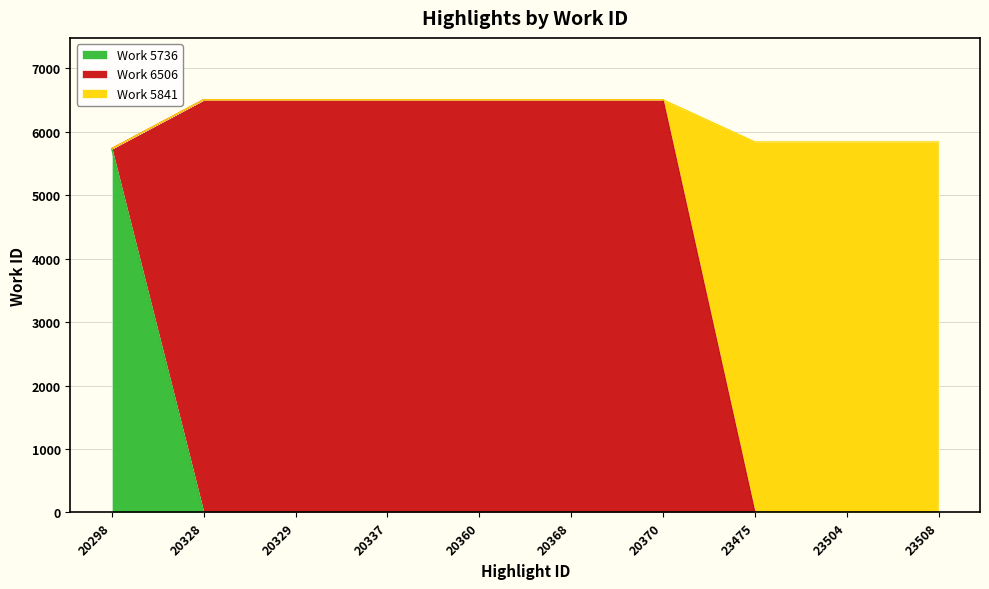

Which label corresponds to the largest value in the chart?

20328